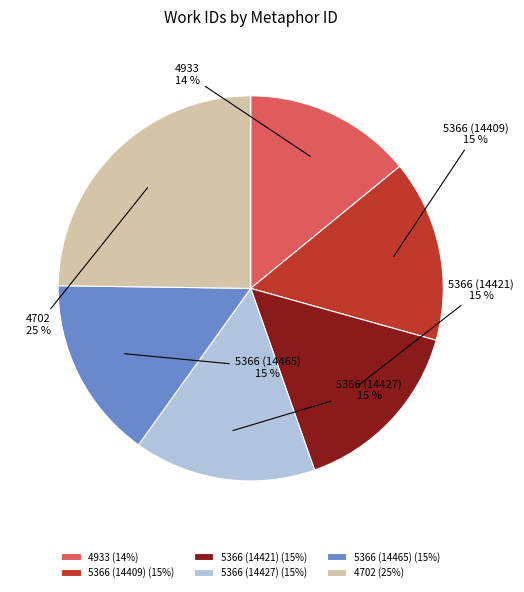

Approximately how many times larger is the value at 5366 (14409) compared to 4933?

1.1